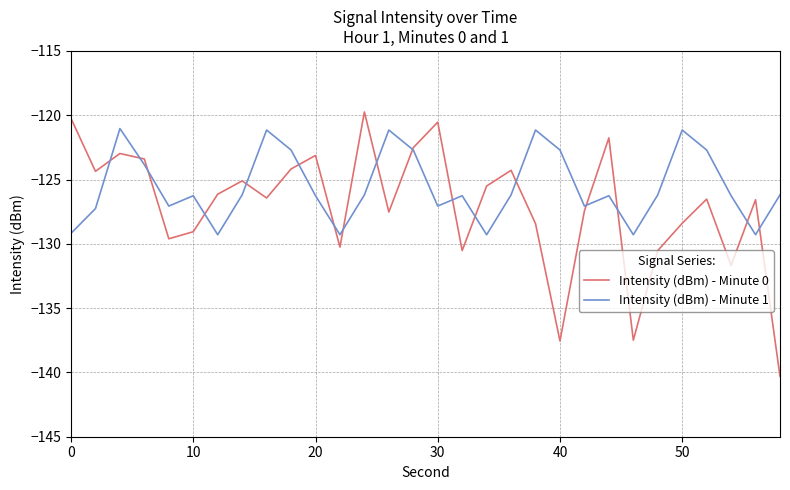

Which series has the largest total across all categories?

Intensity (dBm) - Minute 1